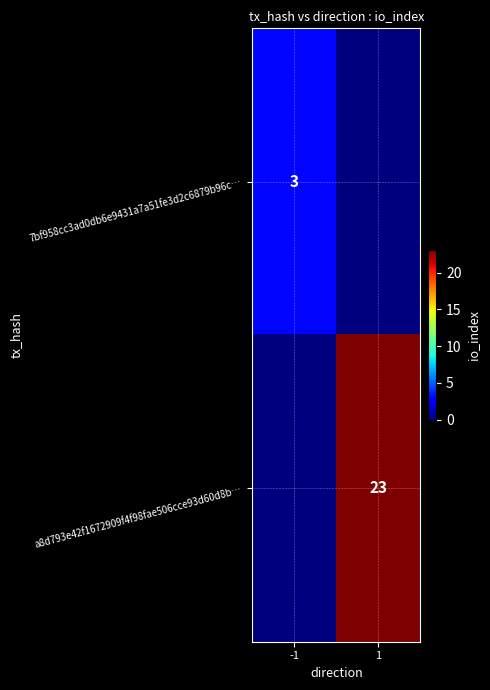

The 7bf958cc3ad0db6e9431a7a51fe3d2c6879b96c… series shows 1 at -1. True or false?

False